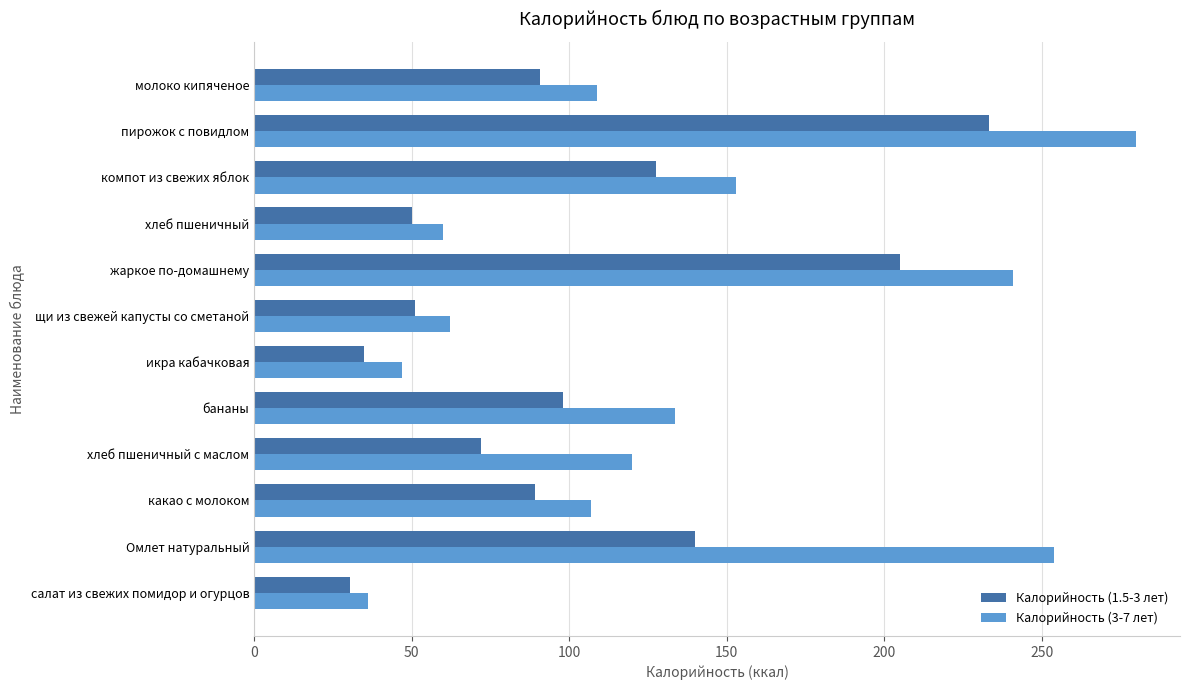

Rank the series by their maximum value, from highest to lowest.

Калорийность (3-7 лет), Калорийность (1.5-3 лет)